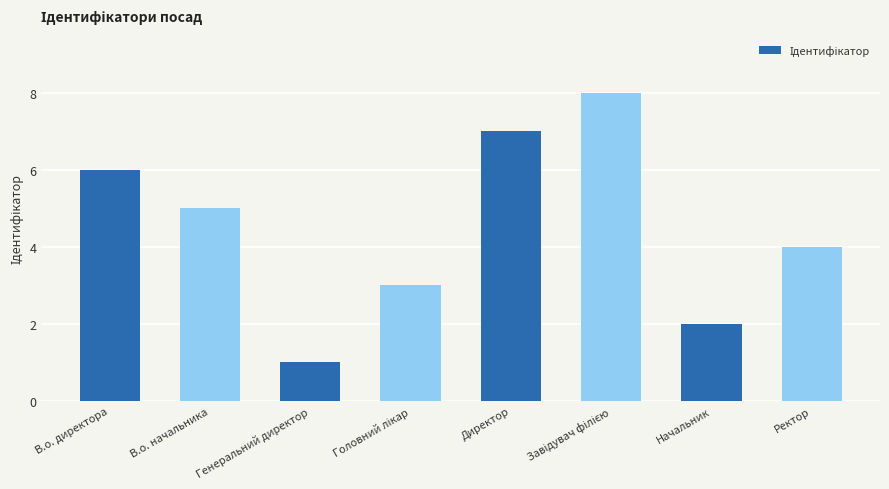

What is the change in value from В.о. начальника to Директор?

+2